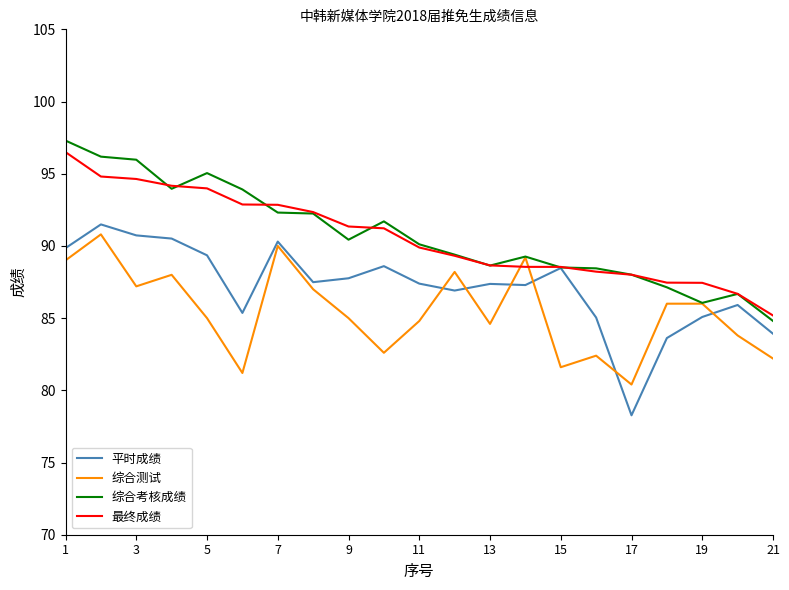

What is the lowest value of the 综合考核成绩 series?

84.8